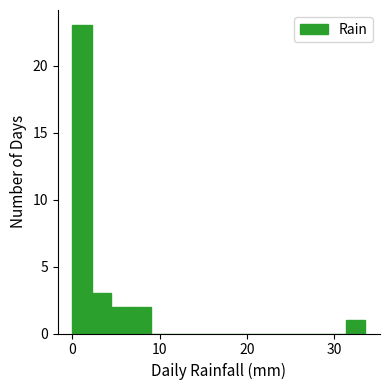

Read against the x-axis, roughly where is the centre of the tallest bar?

1